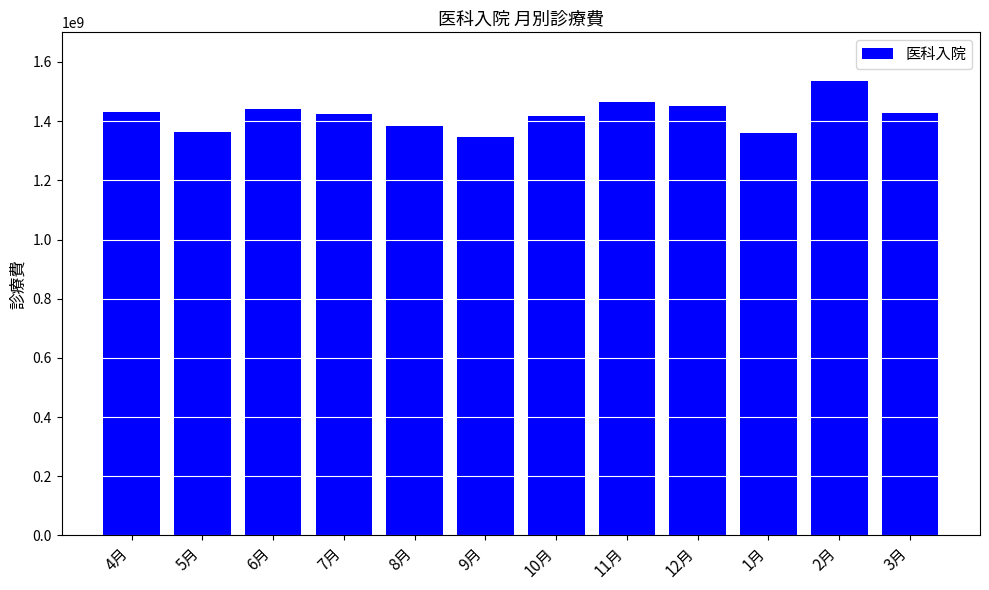

At which label does the data first exceed 1429114410?

4月